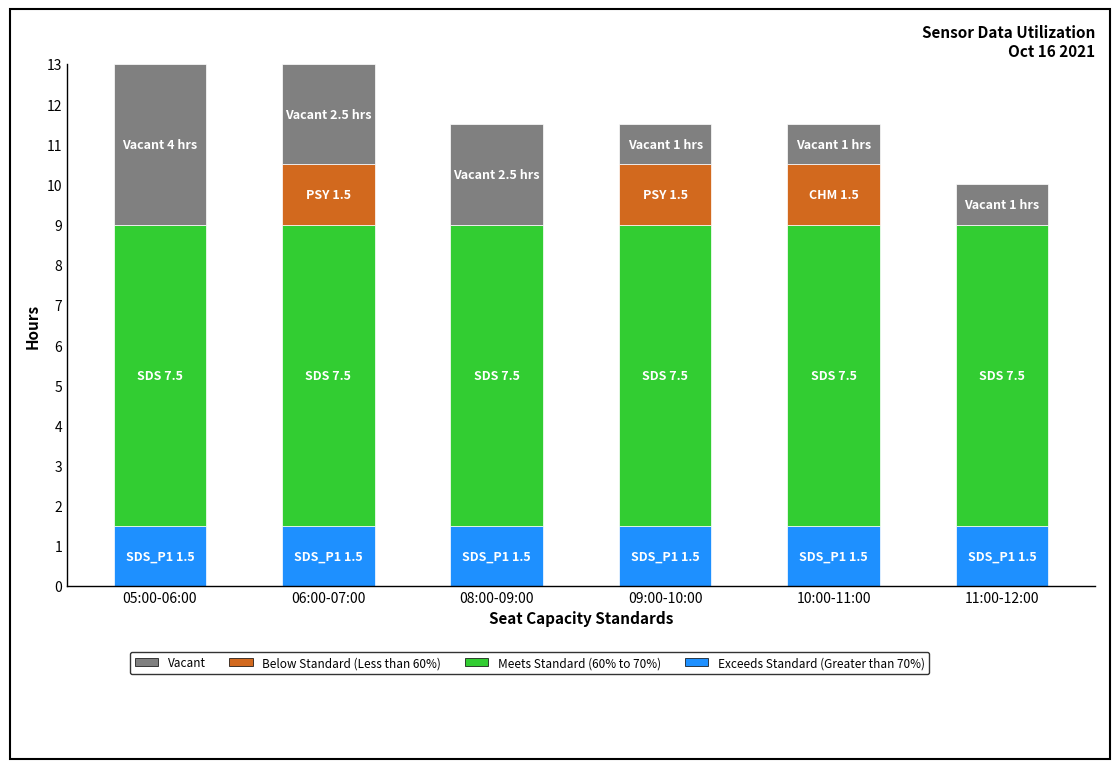

What is the total value across all series at 05:00-06:00?

13.0